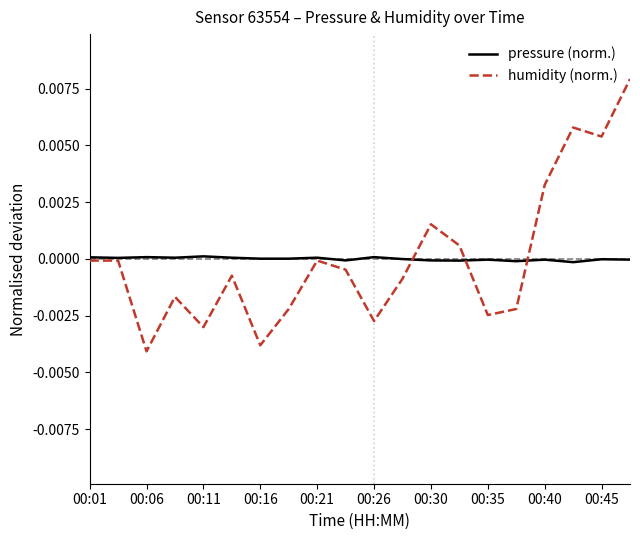

List the series in order of their peak value, highest first.

humidity (norm.), pressure (norm.)